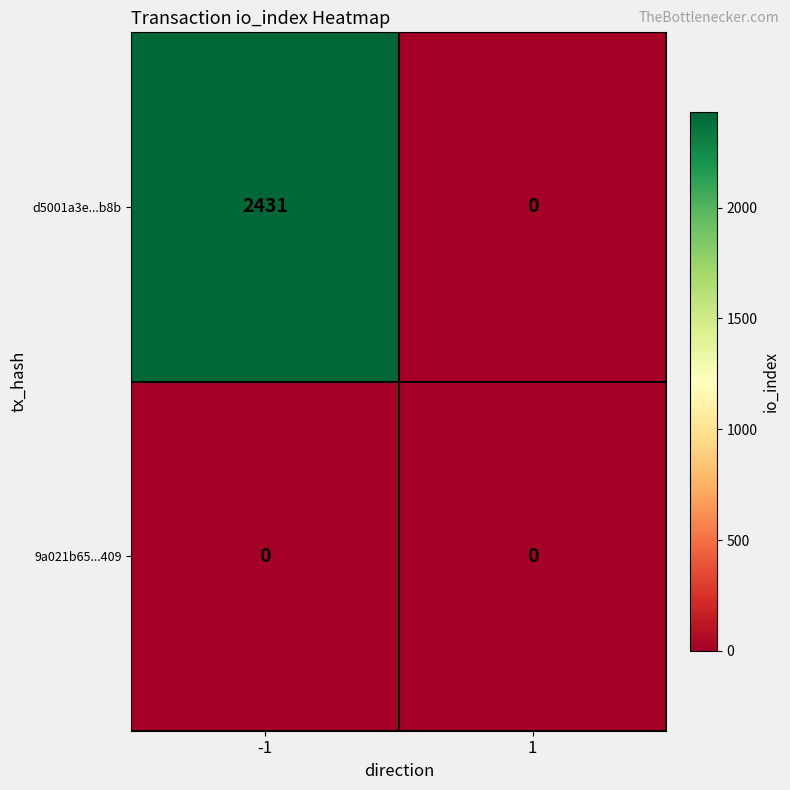

What is the difference between the maximum and minimum values in the d5001a3e...b8b series?

2431